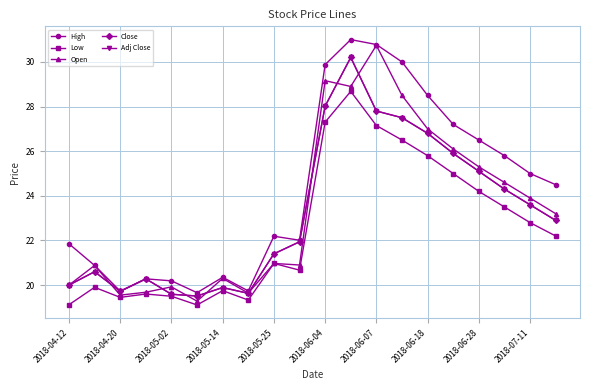

Is this an area chart (filled region under the line)?

No